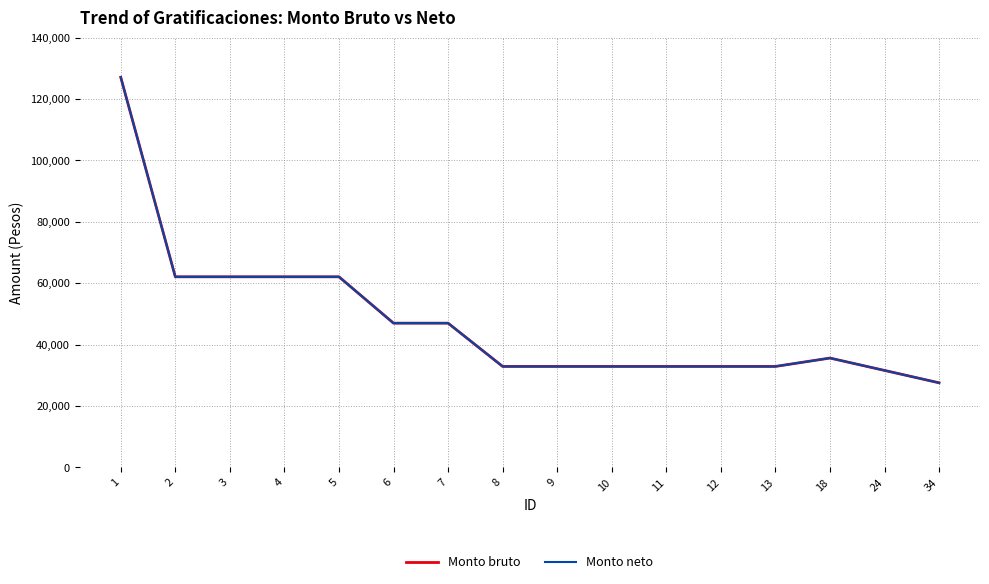

Rank the series by their maximum value, from lowest to highest.

Monto bruto, Monto neto